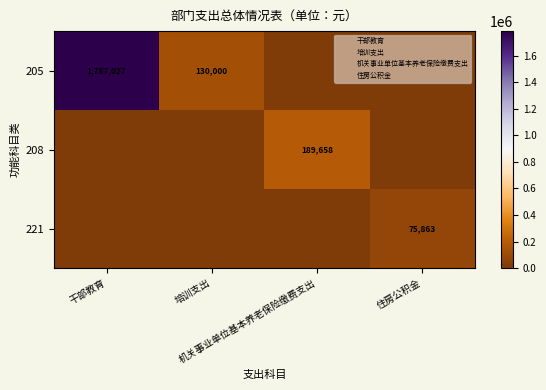

What is the average value of the 205 series?

479256.8